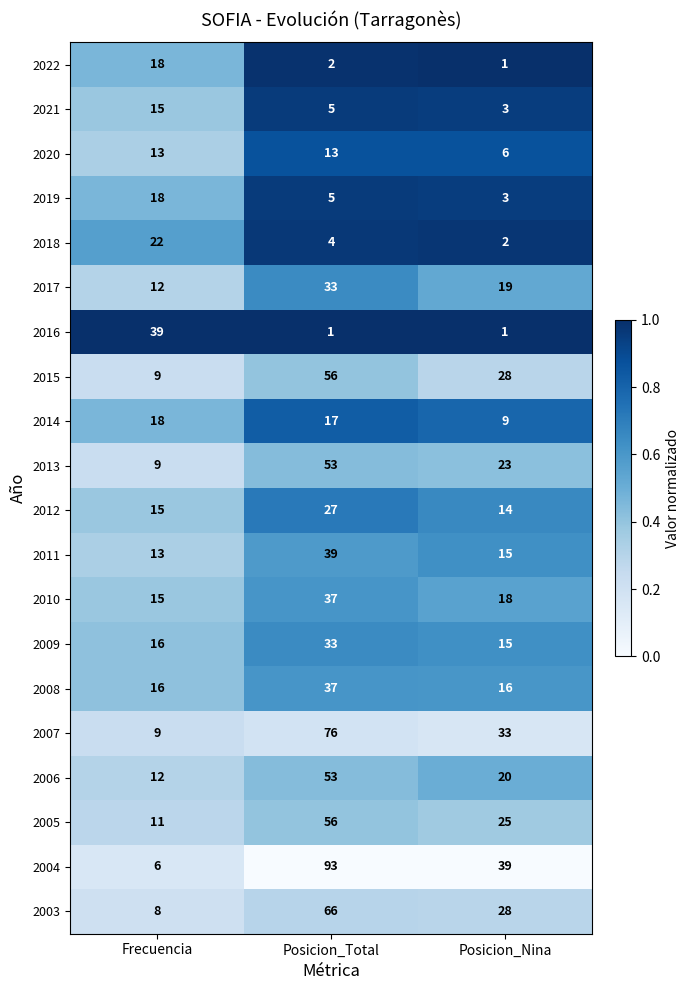

The value of 2016 at Frecuencia is 39. True or false?

True